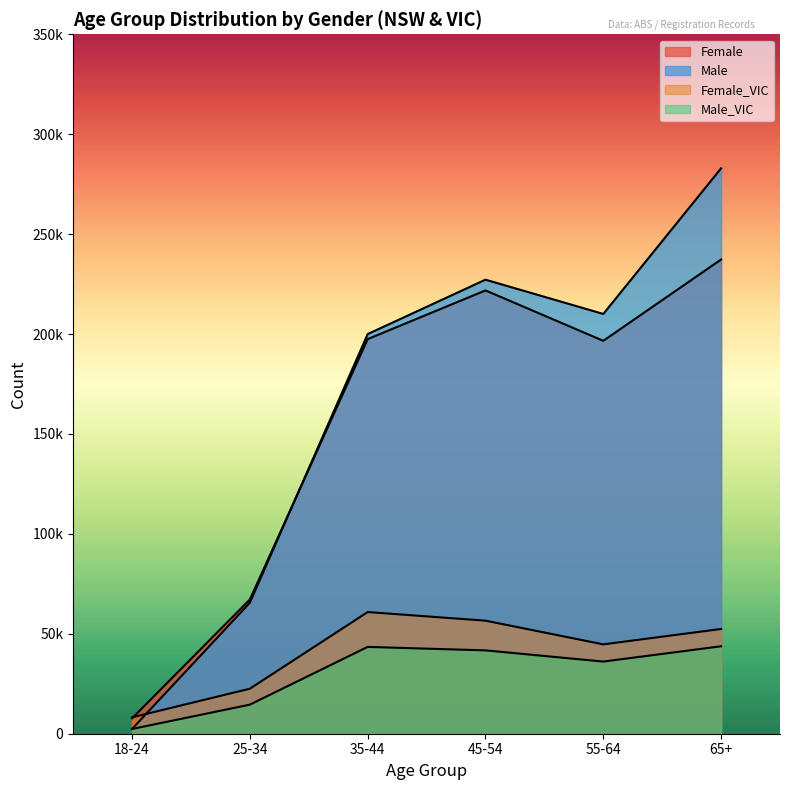

List the series in order of their peak value, lowest first.

Male_VIC, Female_VIC, Female, Male